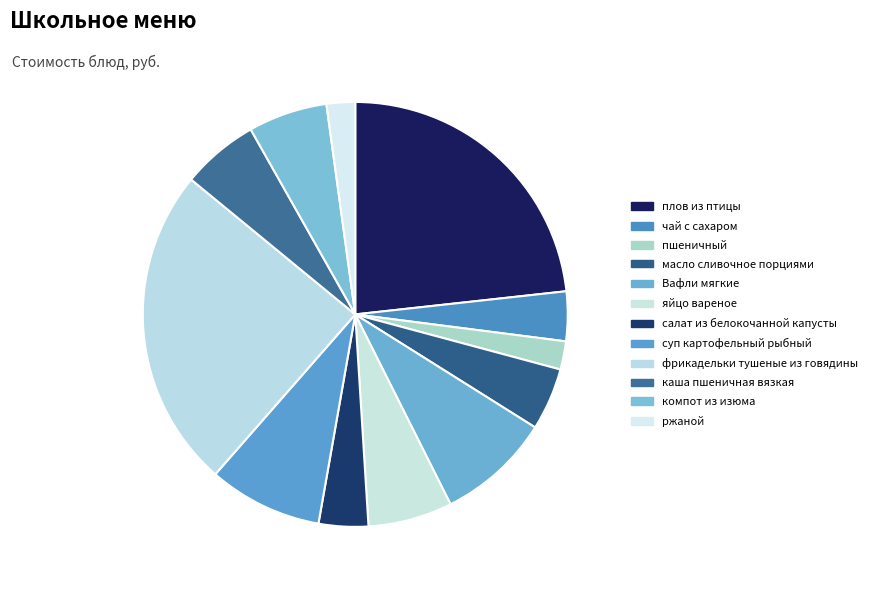

What is the change in value from суп картофельный рыбный to каша пшеничная вязкая?

-3.7